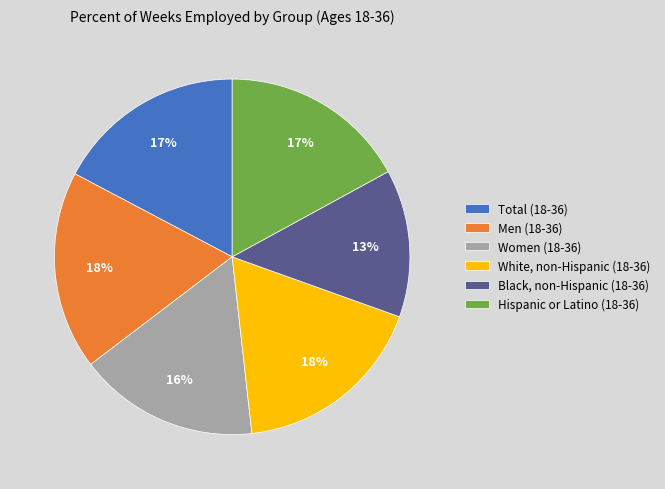

To the nearest percent, what is the difference between the Women (18-36) and Men (18-36) slice percentages?

2%